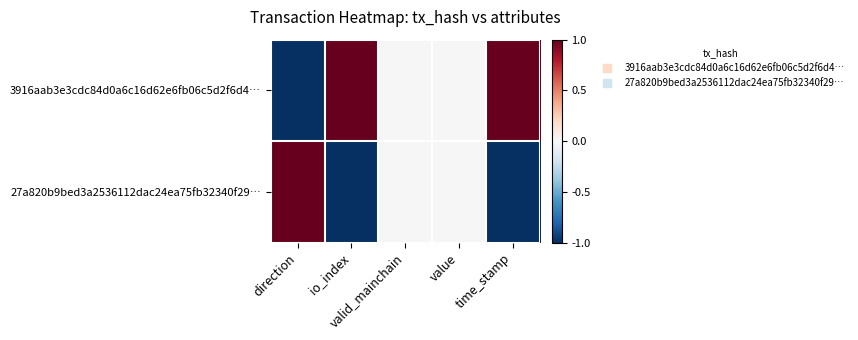

Reading right to left, list all the values displayed in this chart.

3916aab3e3cdc84d0a6c16d62e6fb06c5d2f6d4…: time_stamp=1	value=0	valid_mainchain=0	io_index=1	direction=-1
27a820b9bed3a2536112dac24ea75fb32340f29…: time_stamp=-1	value=0	valid_mainchain=0	io_index=-1	direction=1